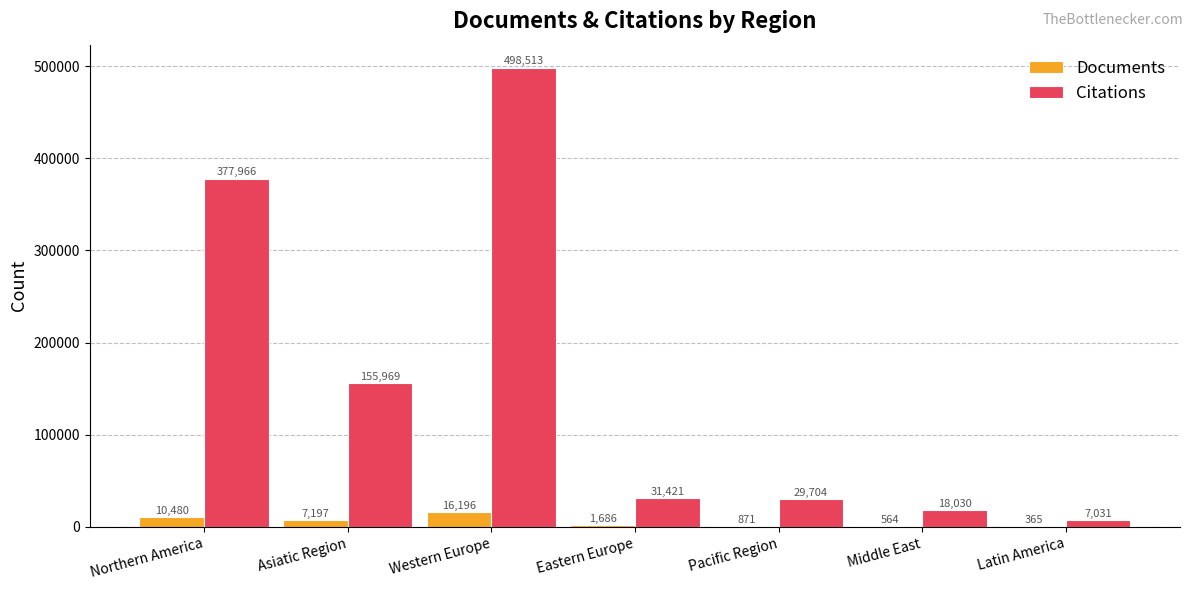

At which label does Citations reach its peak?

Western Europe